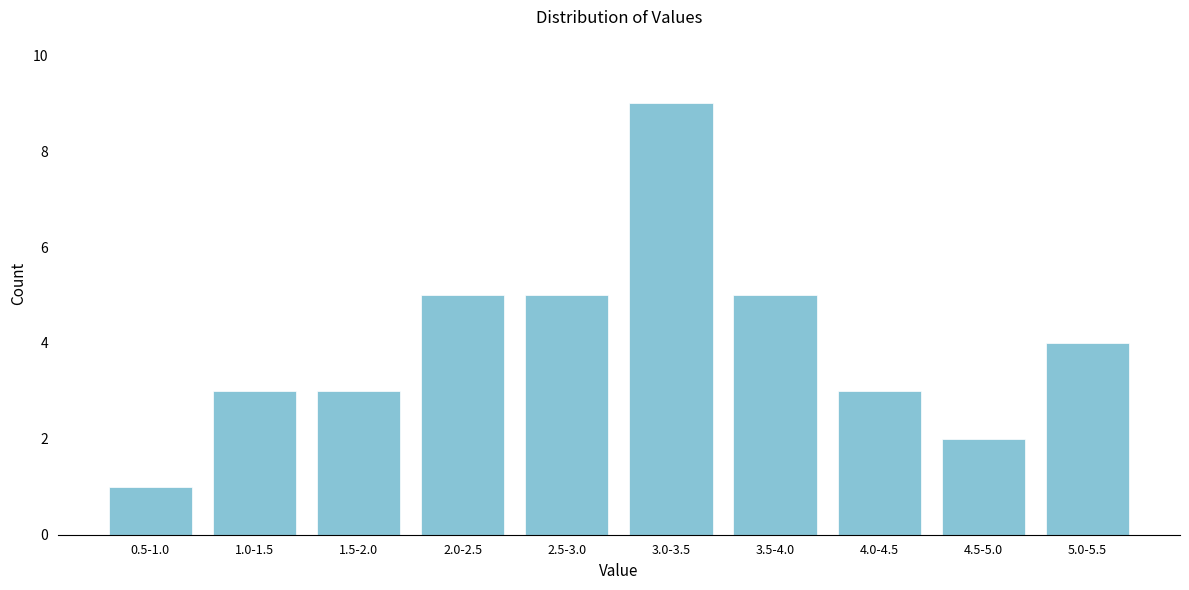

Reading right to left, extract all data points from this chart.

5.0-5.5=4	4.5-5.0=2	4.0-4.5=3	3.5-4.0=5	3.0-3.5=9	2.5-3.0=5	2.0-2.5=5	1.5-2.0=3	1.0-1.5=3	0.5-1.0=1